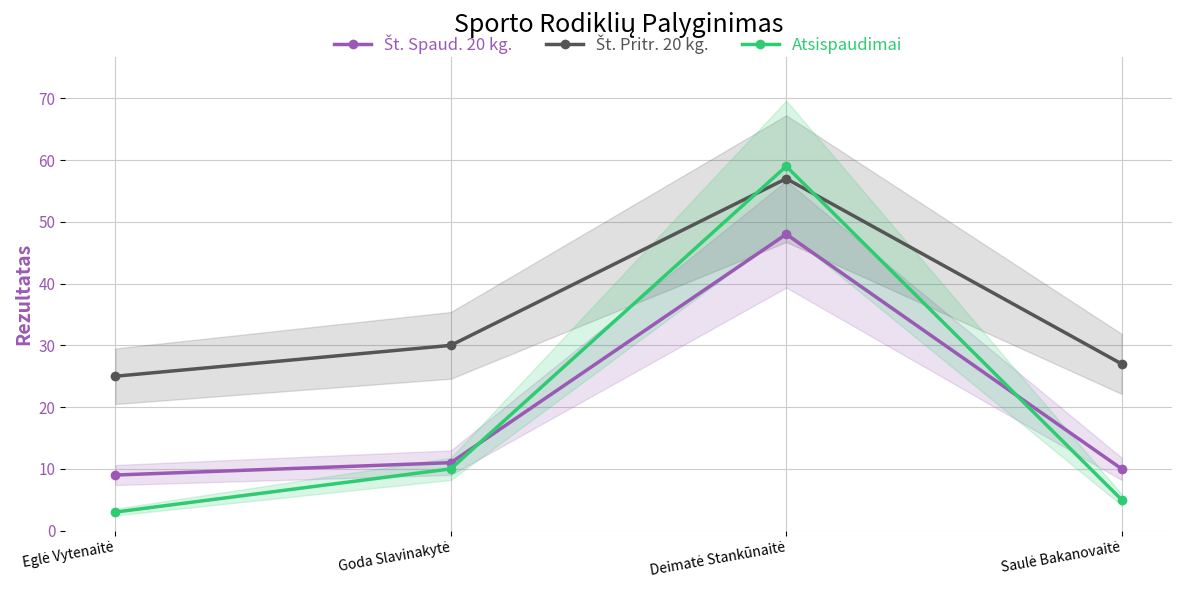

At which category is the sum across all series the highest?

Deimatė Stankūnaitė